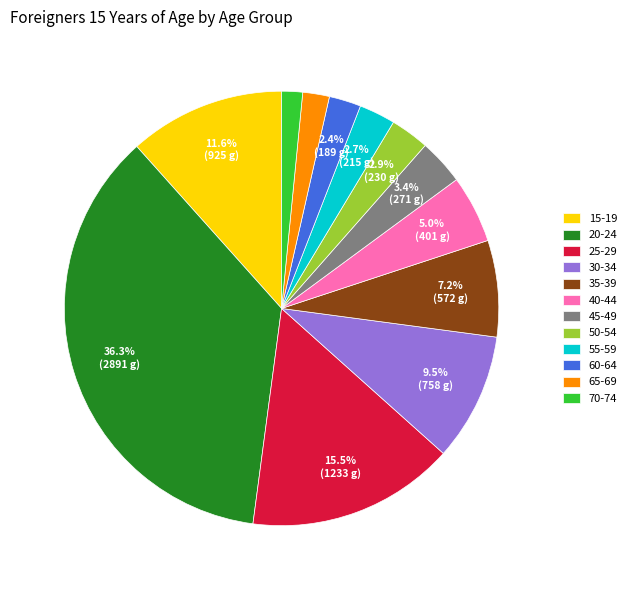

How many segments does this pie chart have?

12